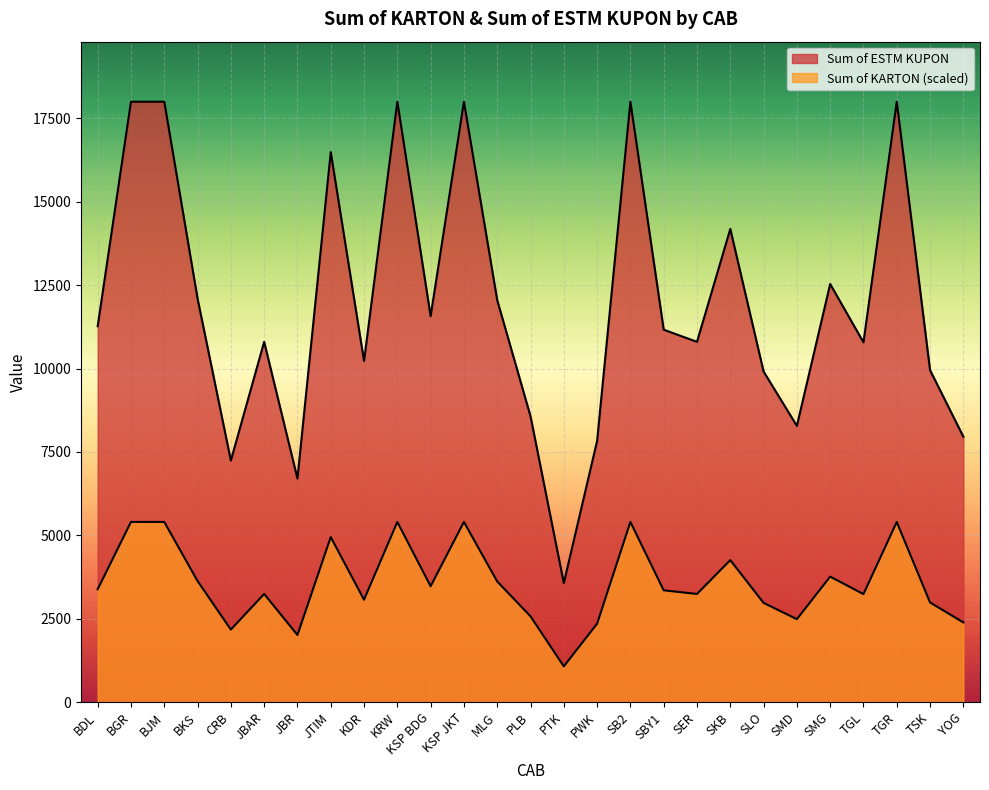

Which series has the largest total across all categories?

Sum of ESTM KUPON